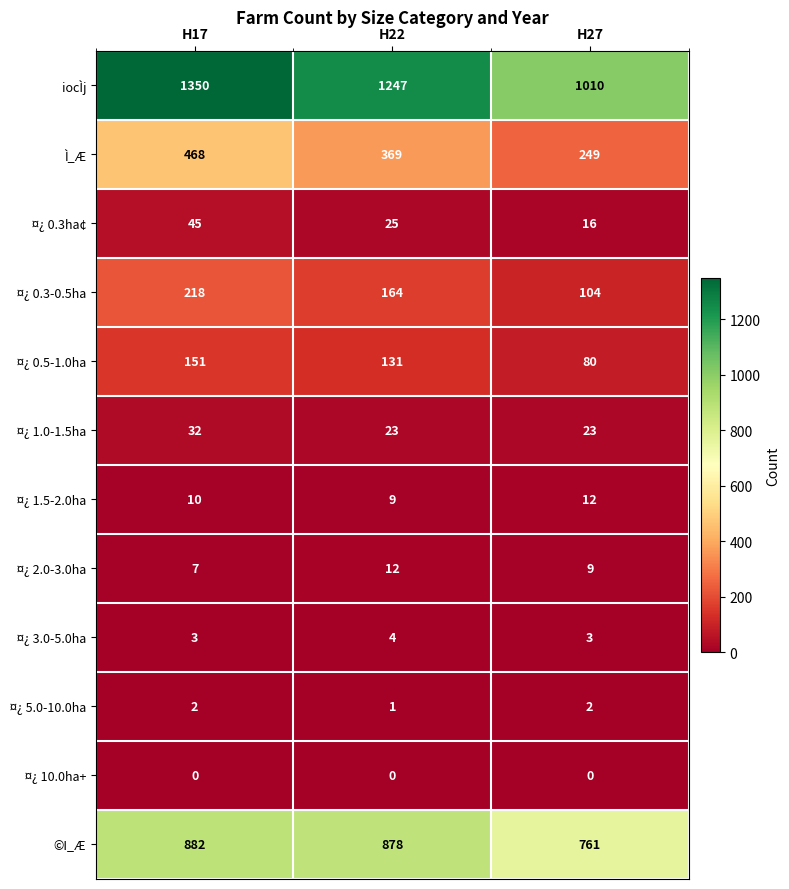

Which category has the lowest value in the ¤¿ 0.3ha¢ series?

H27